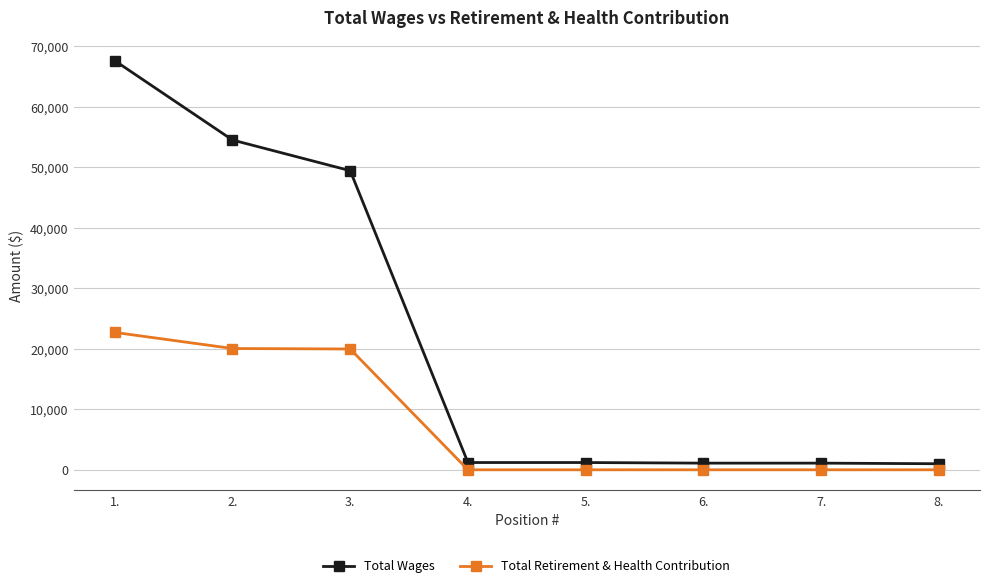

List the series in order of their peak value, lowest first.

Total Retirement & Health Contribution, Total Wages